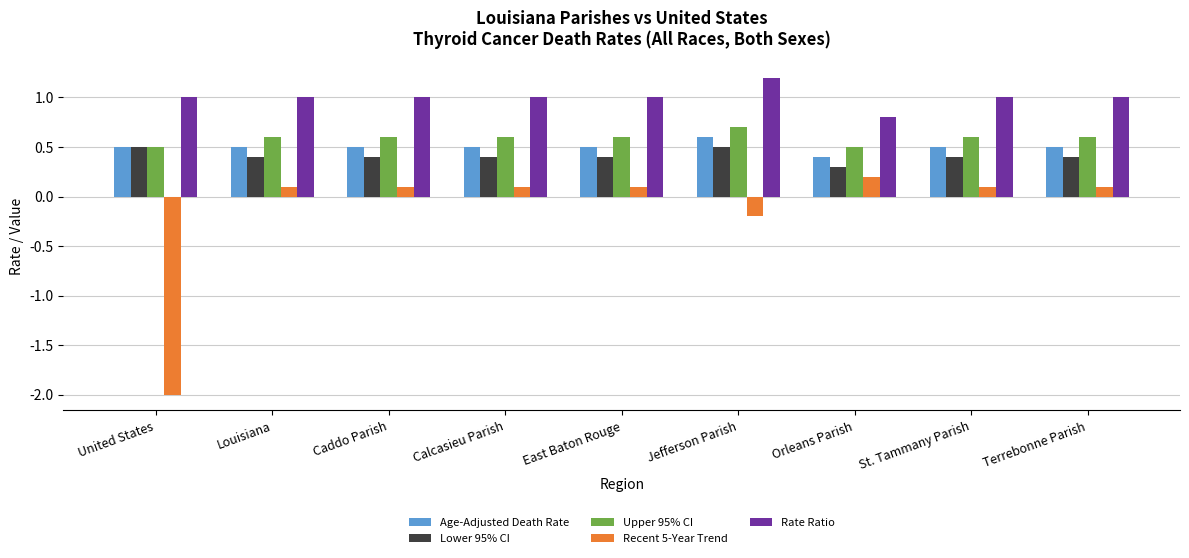

How many categories are shown in the chart?

9